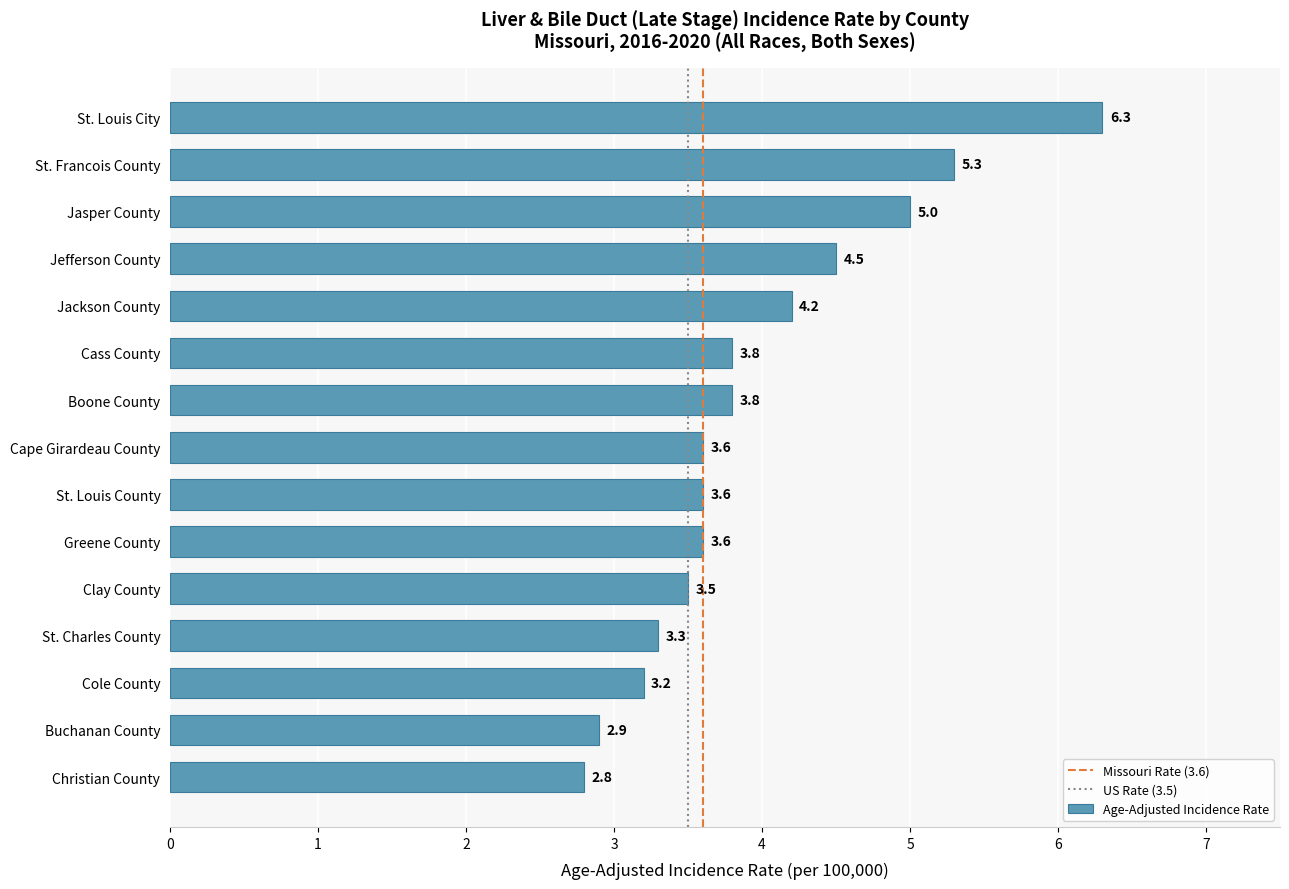

Reading top to bottom, transcribe all the data shown in this chart.

St. Louis City=6.3	St. Francois County=5.3	Jasper County=5.0	Jefferson County=4.5	Jackson County=4.2	Cass County=3.8	Boone County=3.8	Cape Girardeau County=3.6	St. Louis County=3.6	Greene County=3.6	Clay County=3.5	St. Charles County=3.3	Cole County=3.2	Buchanan County=2.9	Christian County=2.8